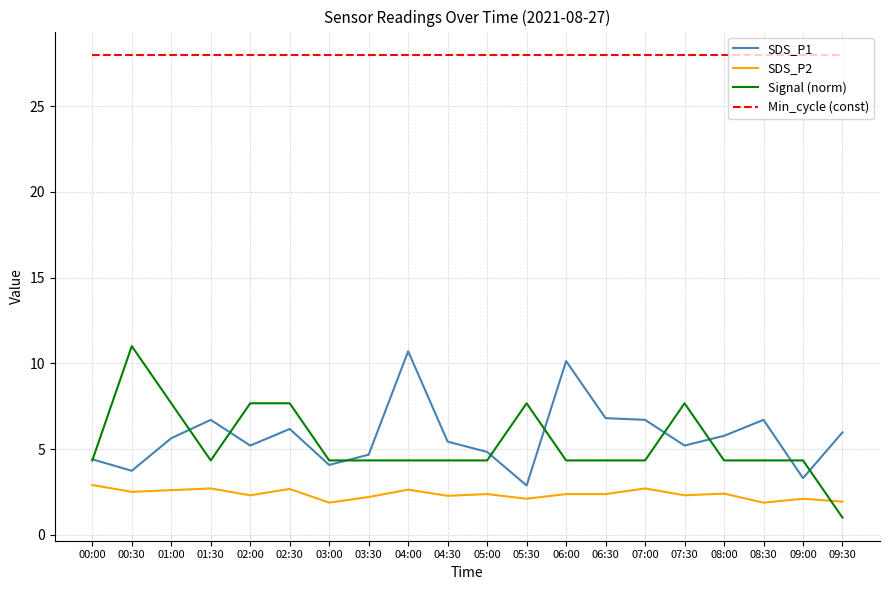

Rank the series at 06:30 from lowest to highest value.

SDS_P2, Signal (norm), SDS_P1, Min_cycle (const)